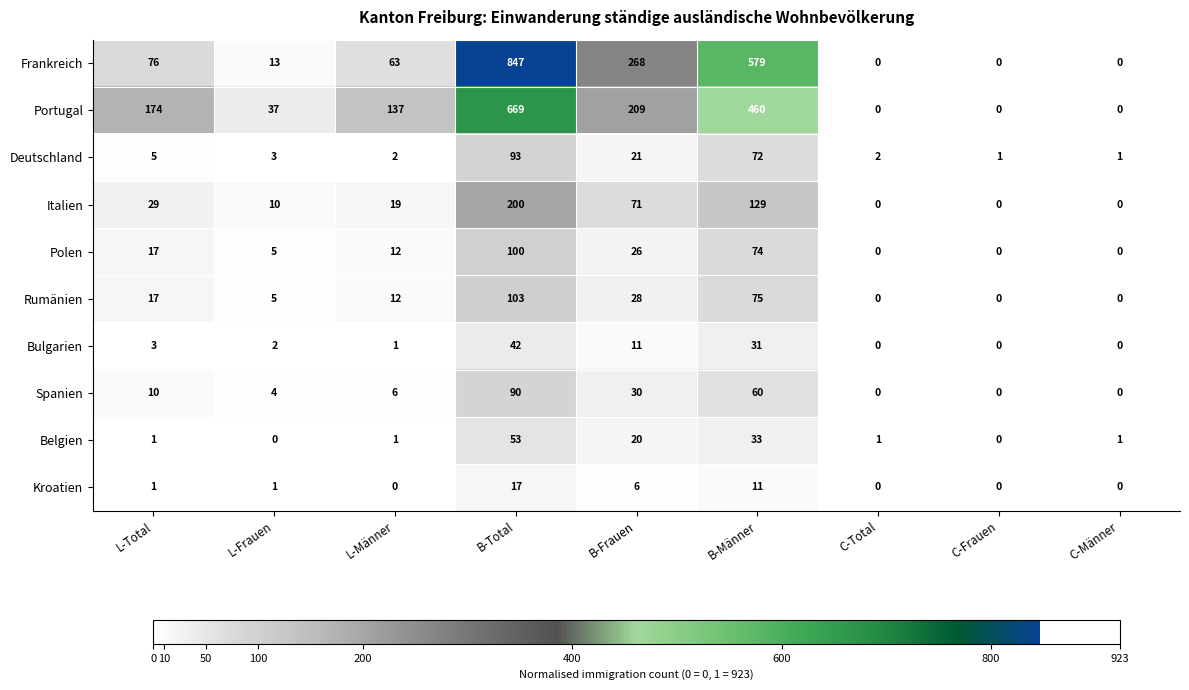

Which series changed the most between B-Total and B-Männer?

Frankreich